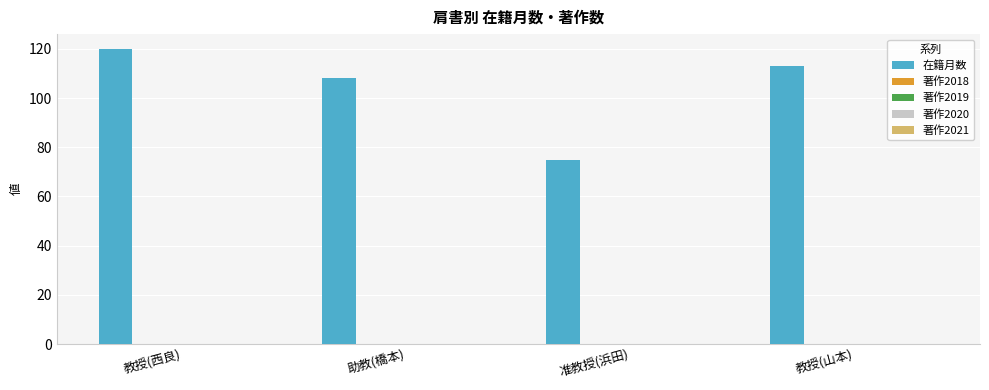

Reading left to right, transcribe all the data shown in this chart.

120	108	75	113